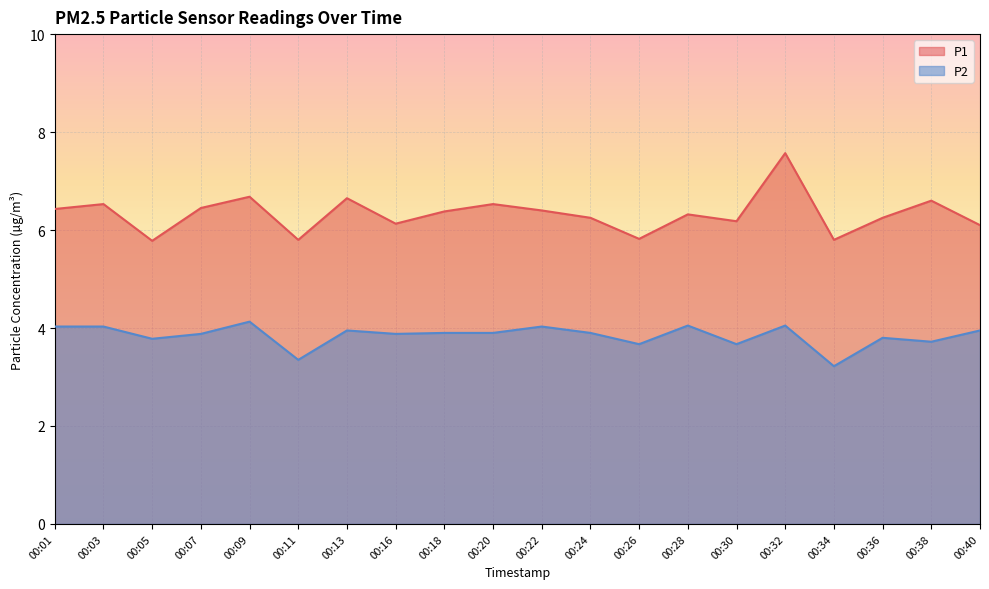

What is the value of the P2 point at the 20th from the left?

4.0